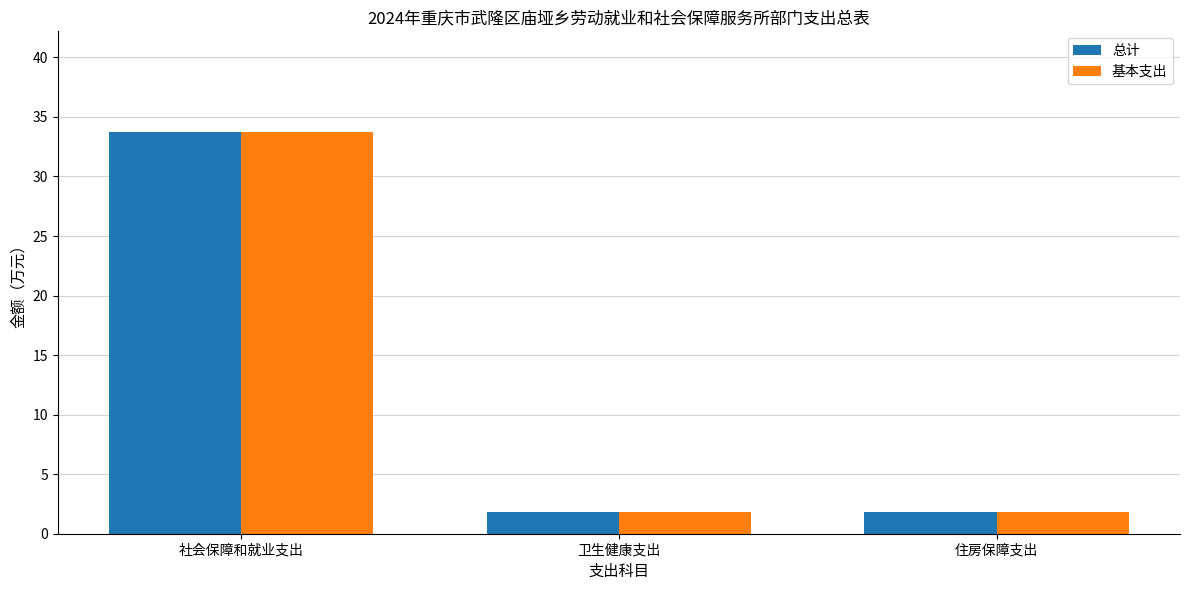

At which label does 基本支出 reach its peak?

社会保障和就业支出